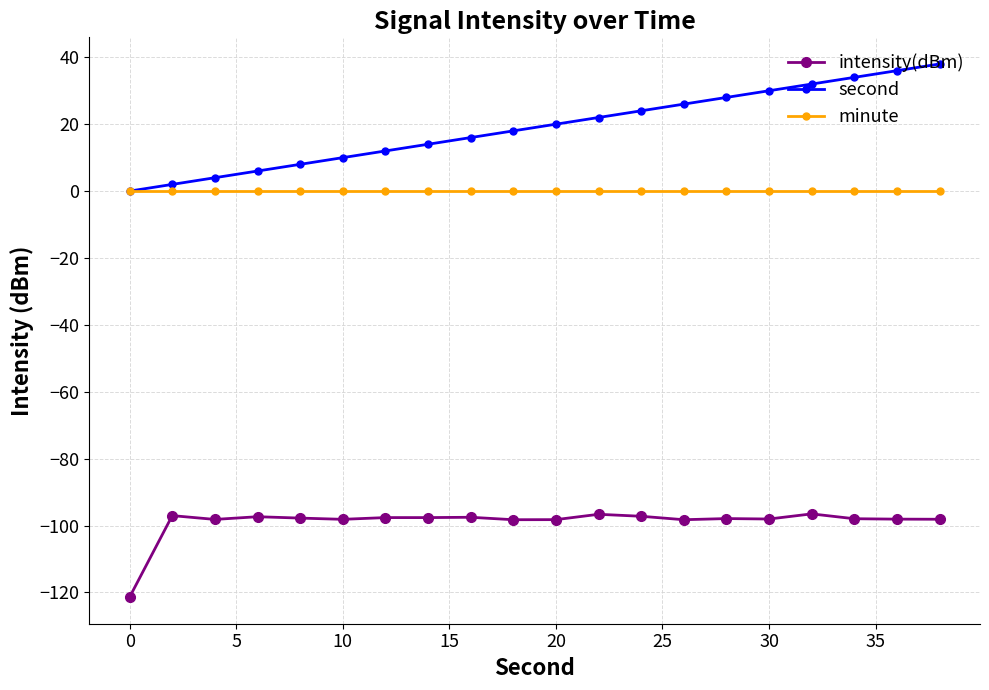

True or false: intensity(dBm) has more than 2 interior local peaks.

True